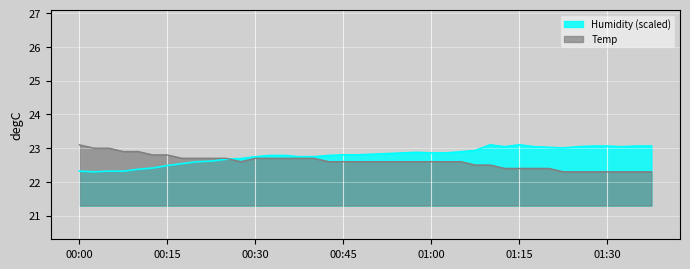

At which category does Temp reach its first local valley?

00:27